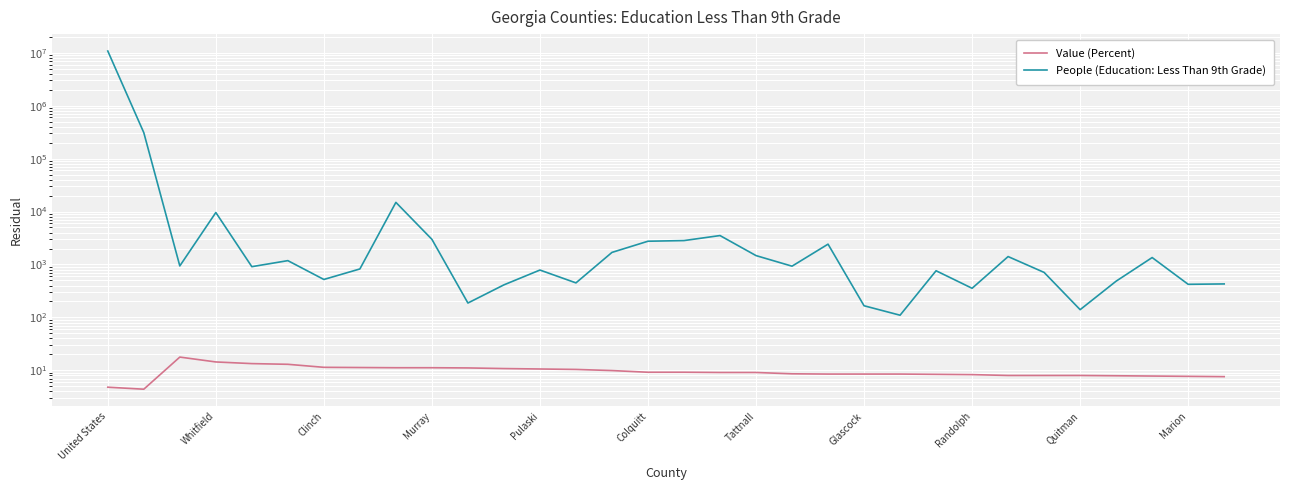

How many lines are shown in the chart?

2